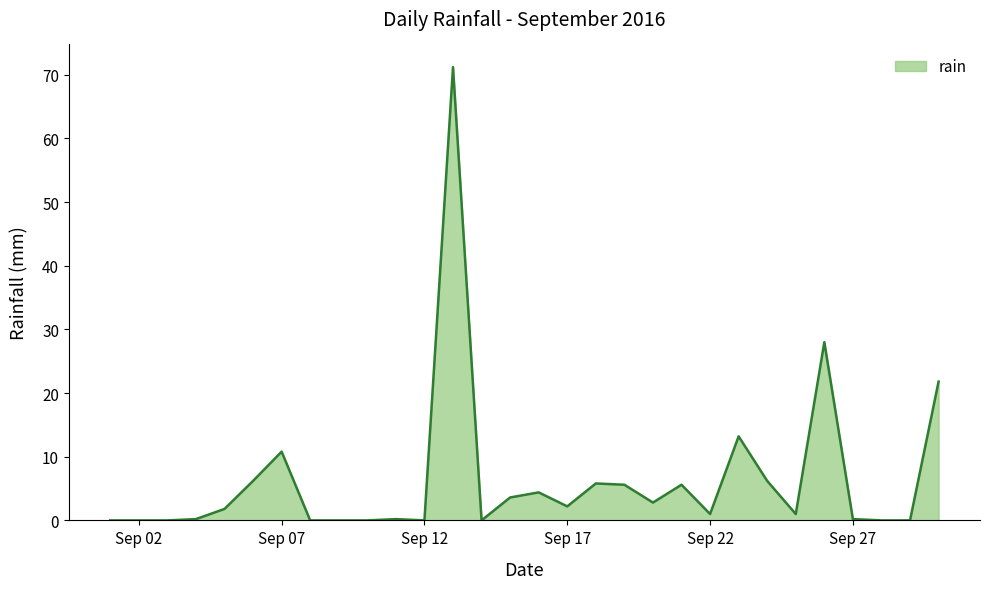

What is the maximum value shown in the chart?

71.2